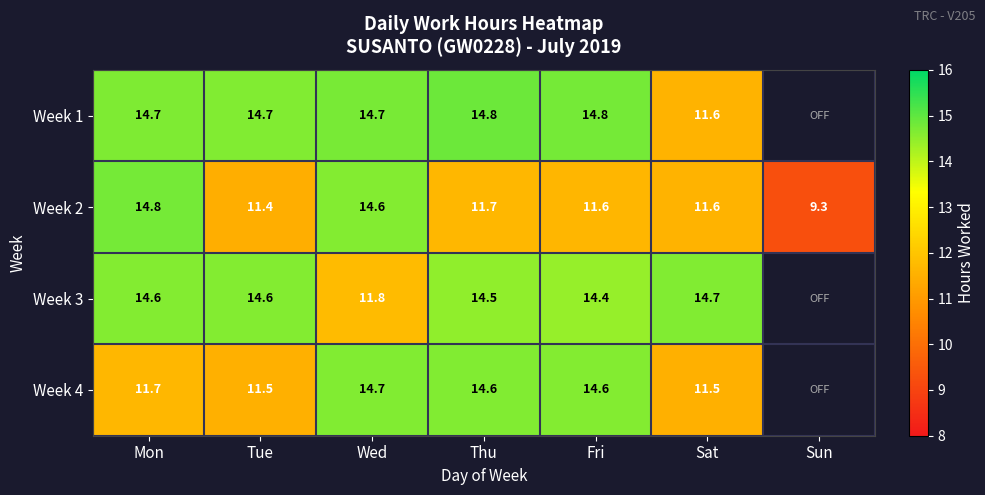

What is the difference between the highest and lowest values at Mon?

3.1